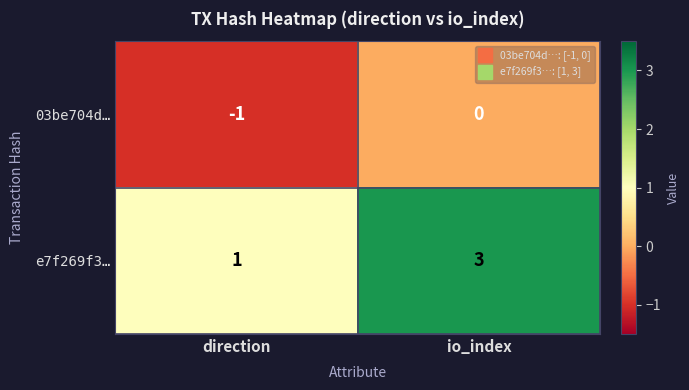

What is the smallest value displayed?

-1